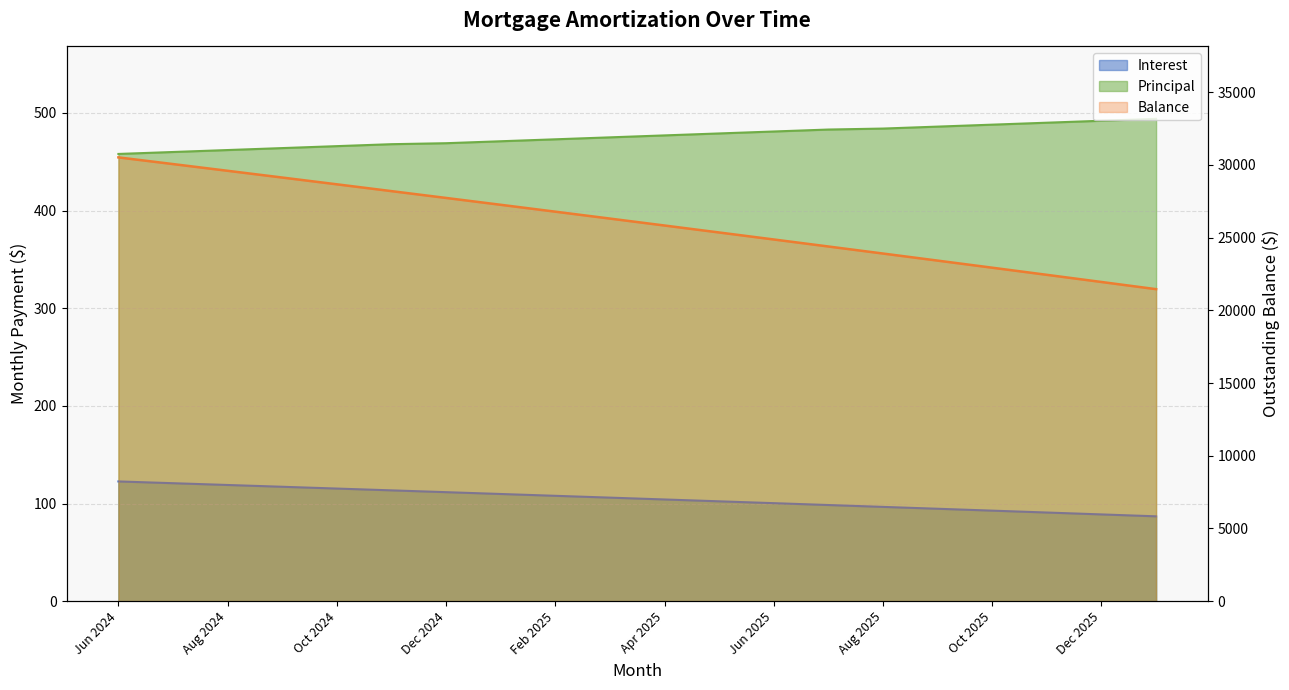

True or false: Interest and Balance intersect in this chart.

False